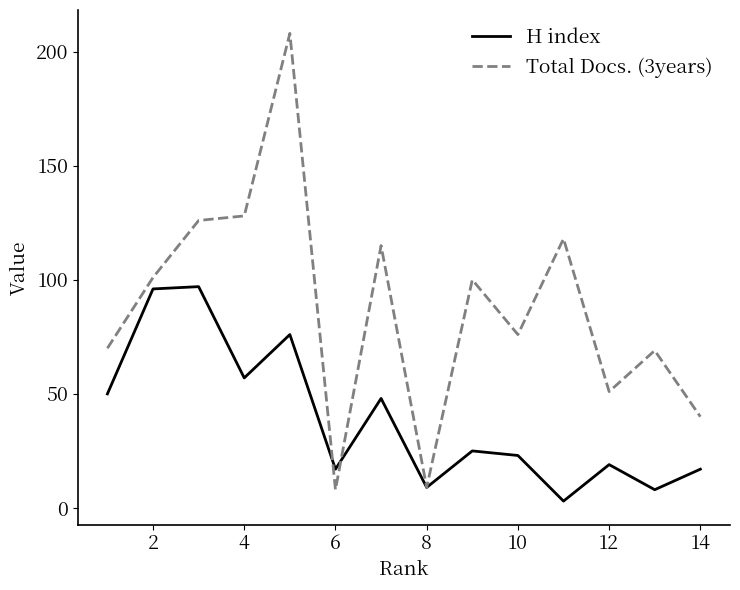

Rank the series by their average value, from highest to lowest.

Total Docs. (3years), H index